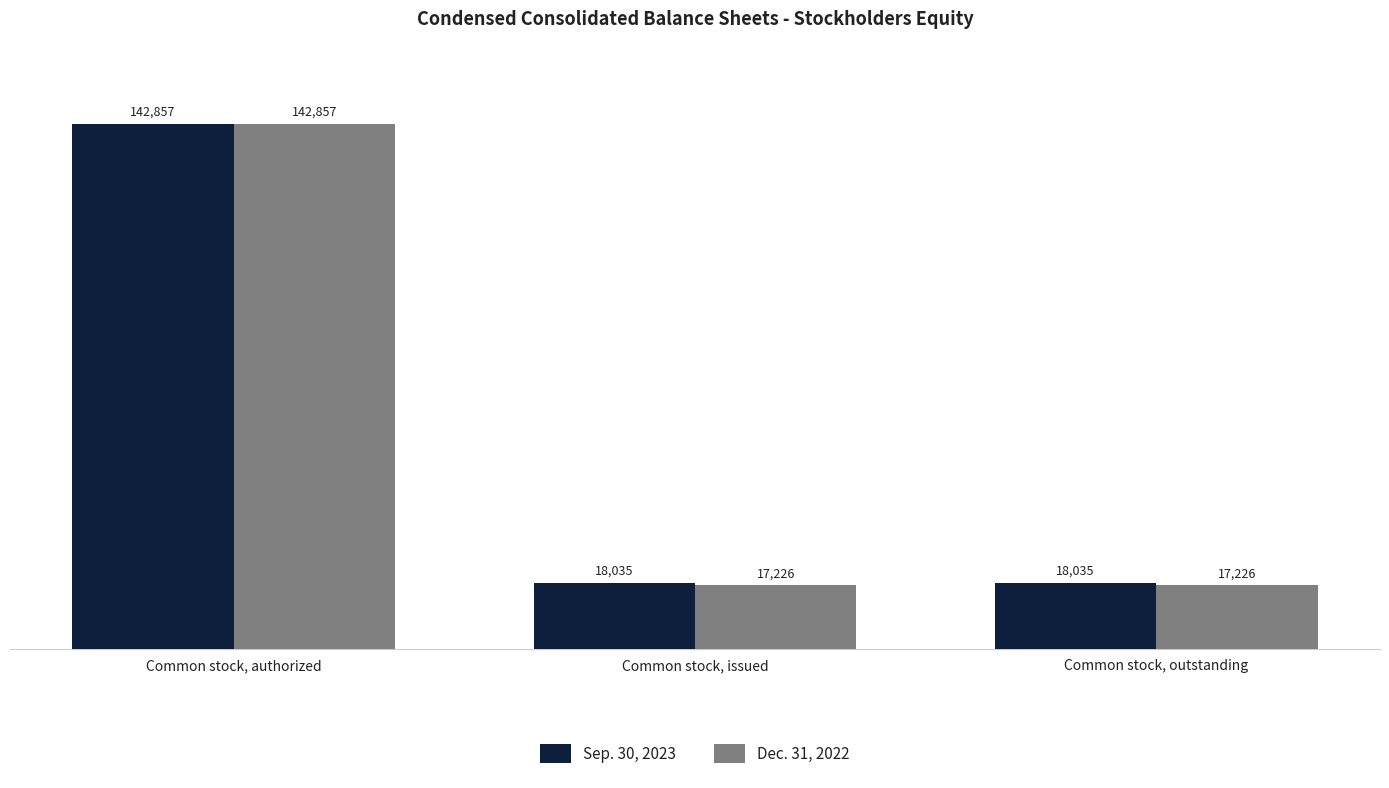

Which series has the largest total across all categories?

Sep. 30, 2023